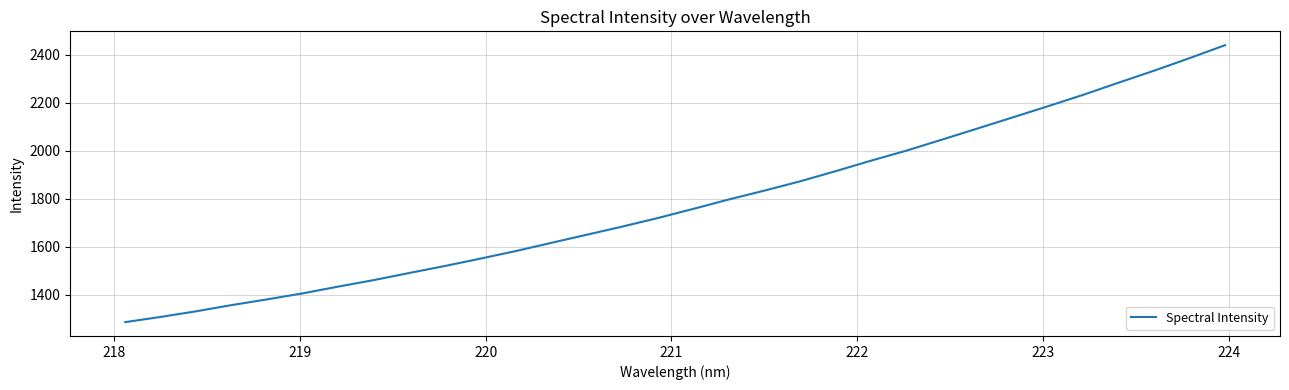

What is the smallest value displayed?

1285.5